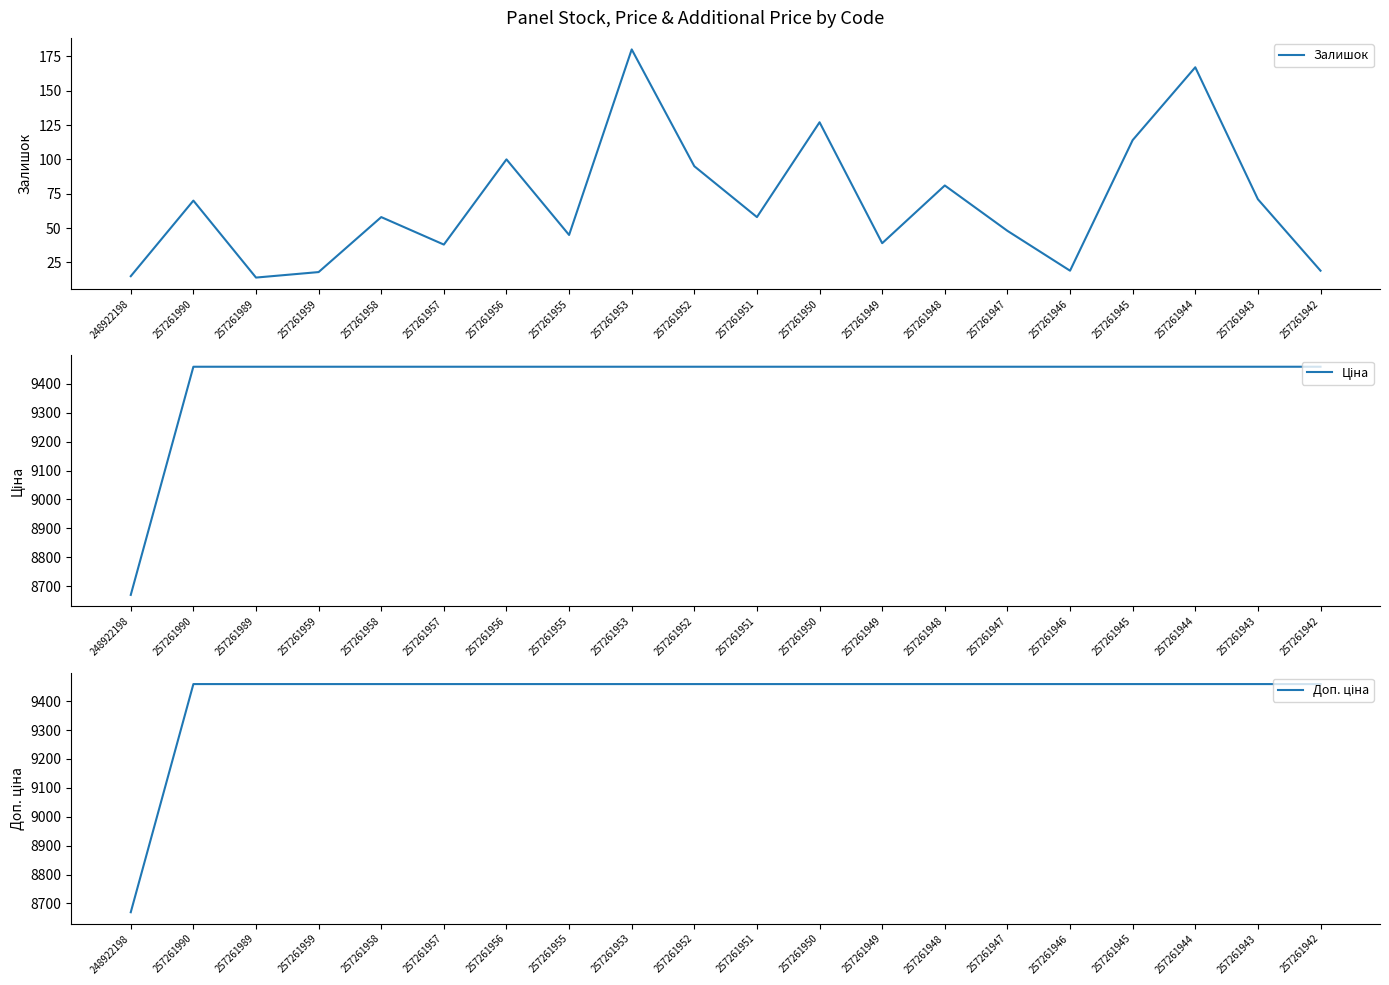

The Залишок series shows 87.3 at 257261953. True or false?

False